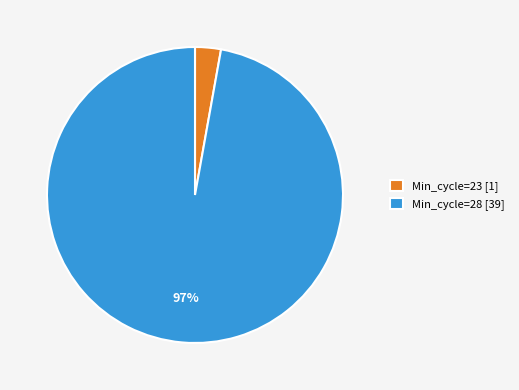

Combined, do Min_cycle=23 [1] and Min_cycle=28 [39] account for over 50%?

Yes